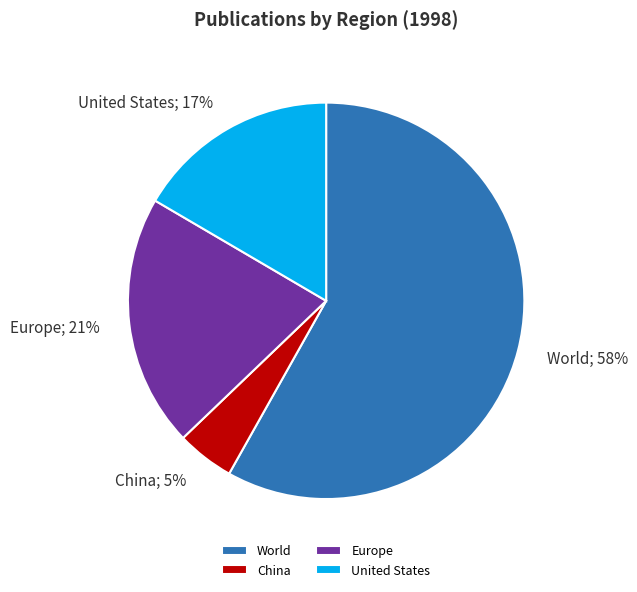

What is the ratio of the value at Europe to the value at United States?

1.2